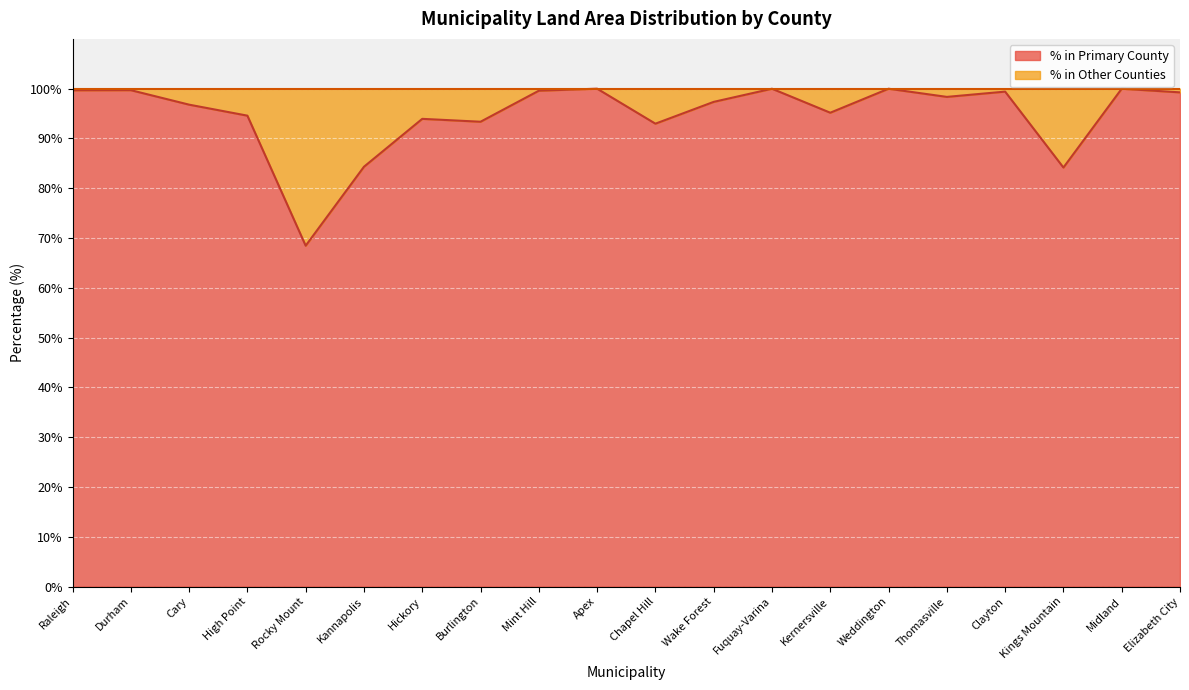

True or false: the data shows 126.9 at Wake Forest.

False